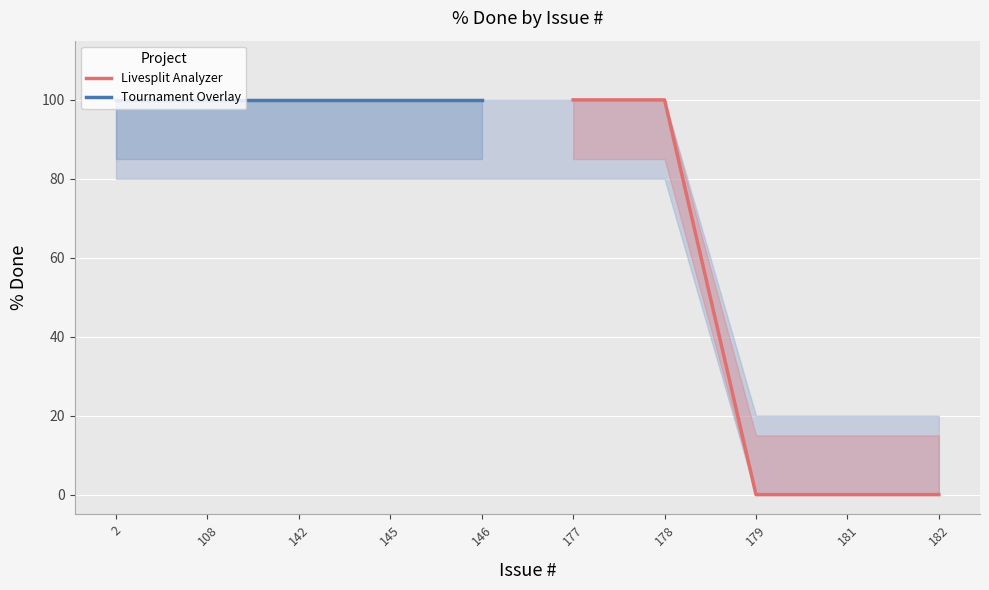

What is the difference between the highest and lowest values at 146?

100